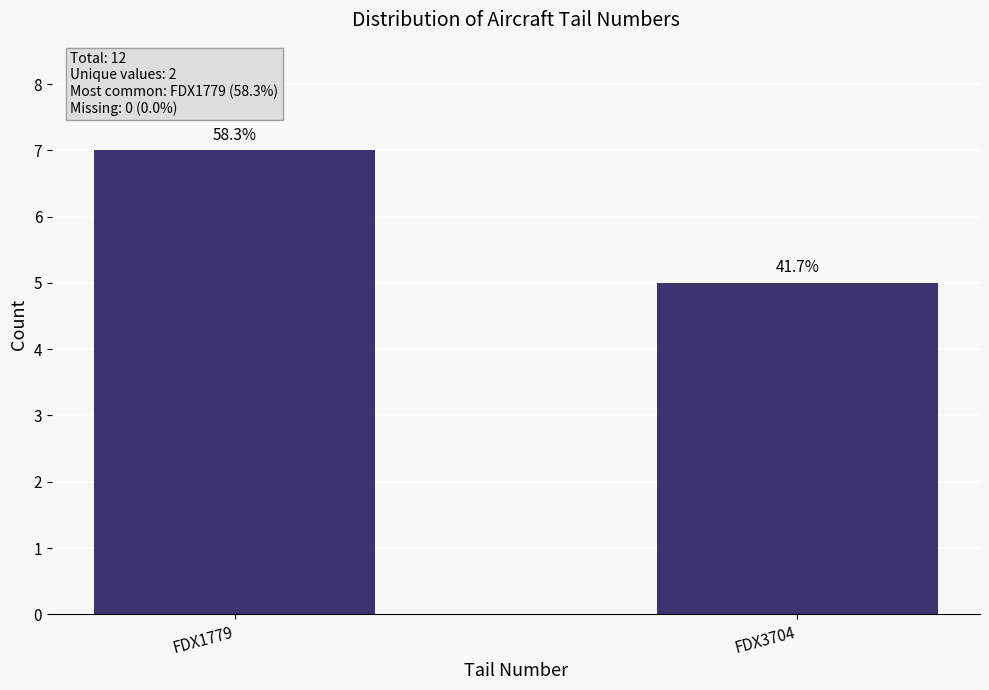

What is the difference between the values at FDX1779 and FDX3704?

2